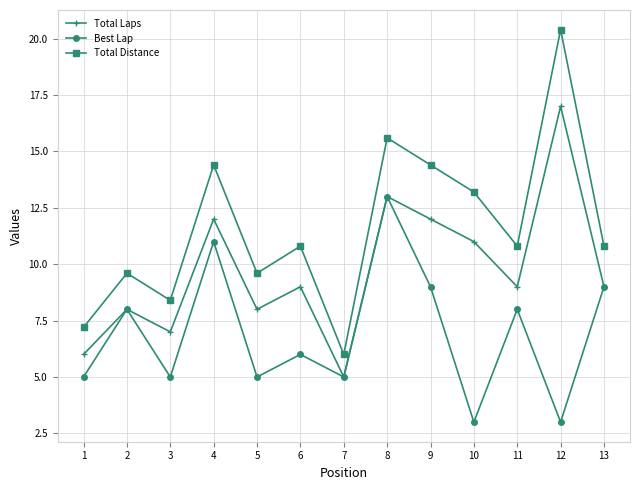

At which label is Total Laps closest to 11?

10